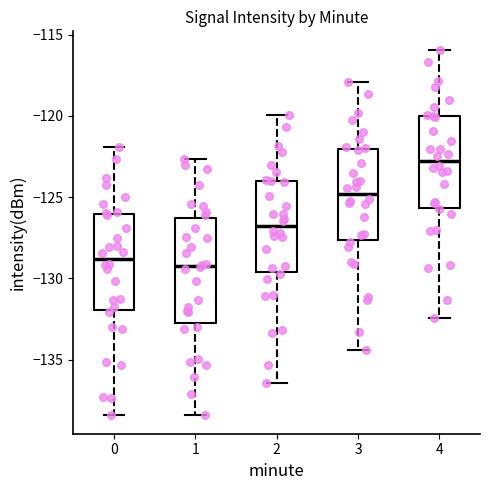

Reading left to right, transcribe this box plot: for each box, give where its median line is, the range the box spans, and where its two whiskers end, as read against the y-axis. The values are not printed on the chart, so give them approximately, as read against the axis.

0: median -129.0, box -132.0 to -126.0, whiskers -138.5 to -122.0
1: median -129.5, box -133.0 to -126.5, whiskers -138.5 to -122.5
2: median -127.0, box -129.5 to -124.0, whiskers -136.5 to -120.0
3: median -125.0, box -127.5 to -122.0, whiskers -134.5 to -118.0
4: median -123.0, box -125.5 to -120.0, whiskers -132.5 to -116.0